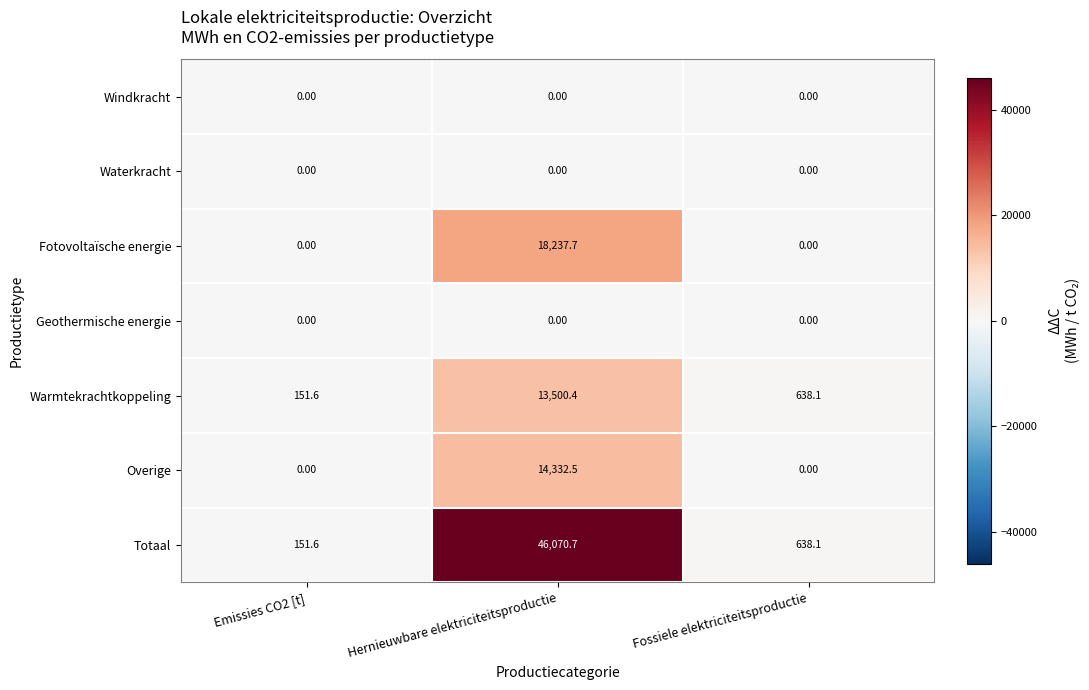

Between Emissies CO2 [t] and Hernieuwbare elektriciteitsproductie, which series saw the biggest shift?

Totaal